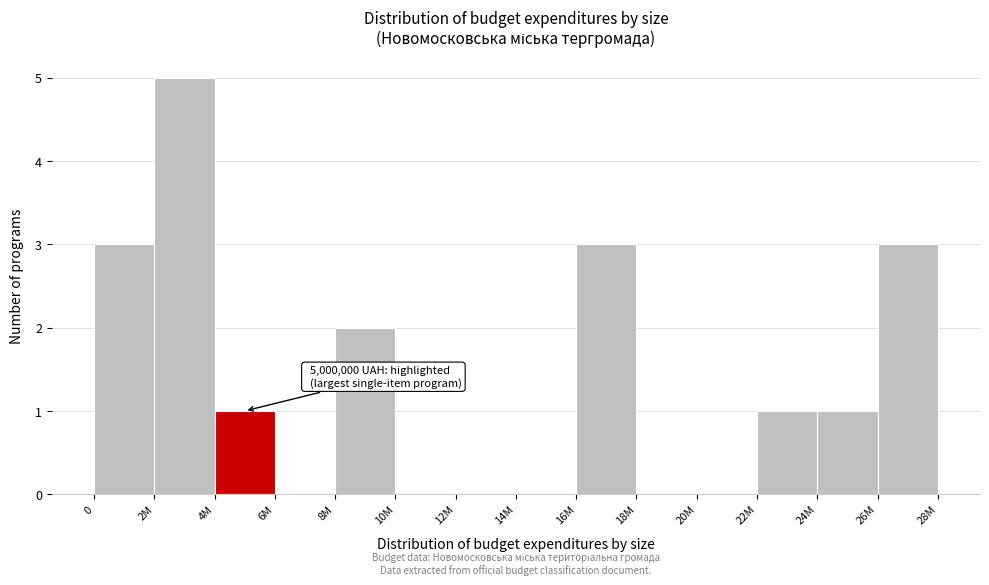

Reading left to right, what are all the values shown in this chart?

0=3	2M=5	4M=1	6M=0	8M=2	10M=0	12M=0	14M=0	16M=3	18M=0	20M=0	22M=1	24M=1	26M=3